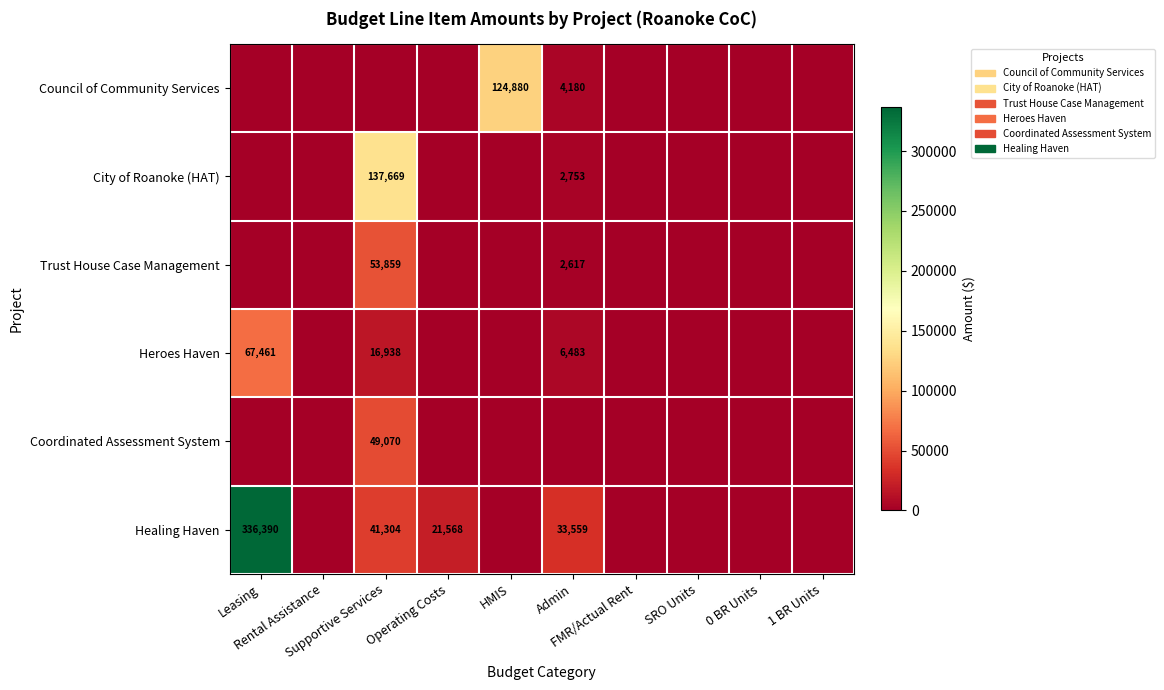

Rank the series at Admin from lowest to highest value.

Coordinated Assessment System, Trust House Case Management, City of Roanoke (HAT), Council of Community Services, Heroes Haven, Healing Haven